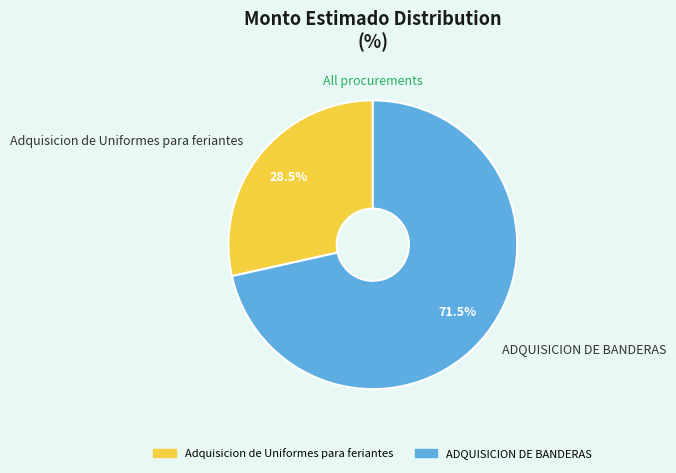

How many segments does this pie chart have?

2